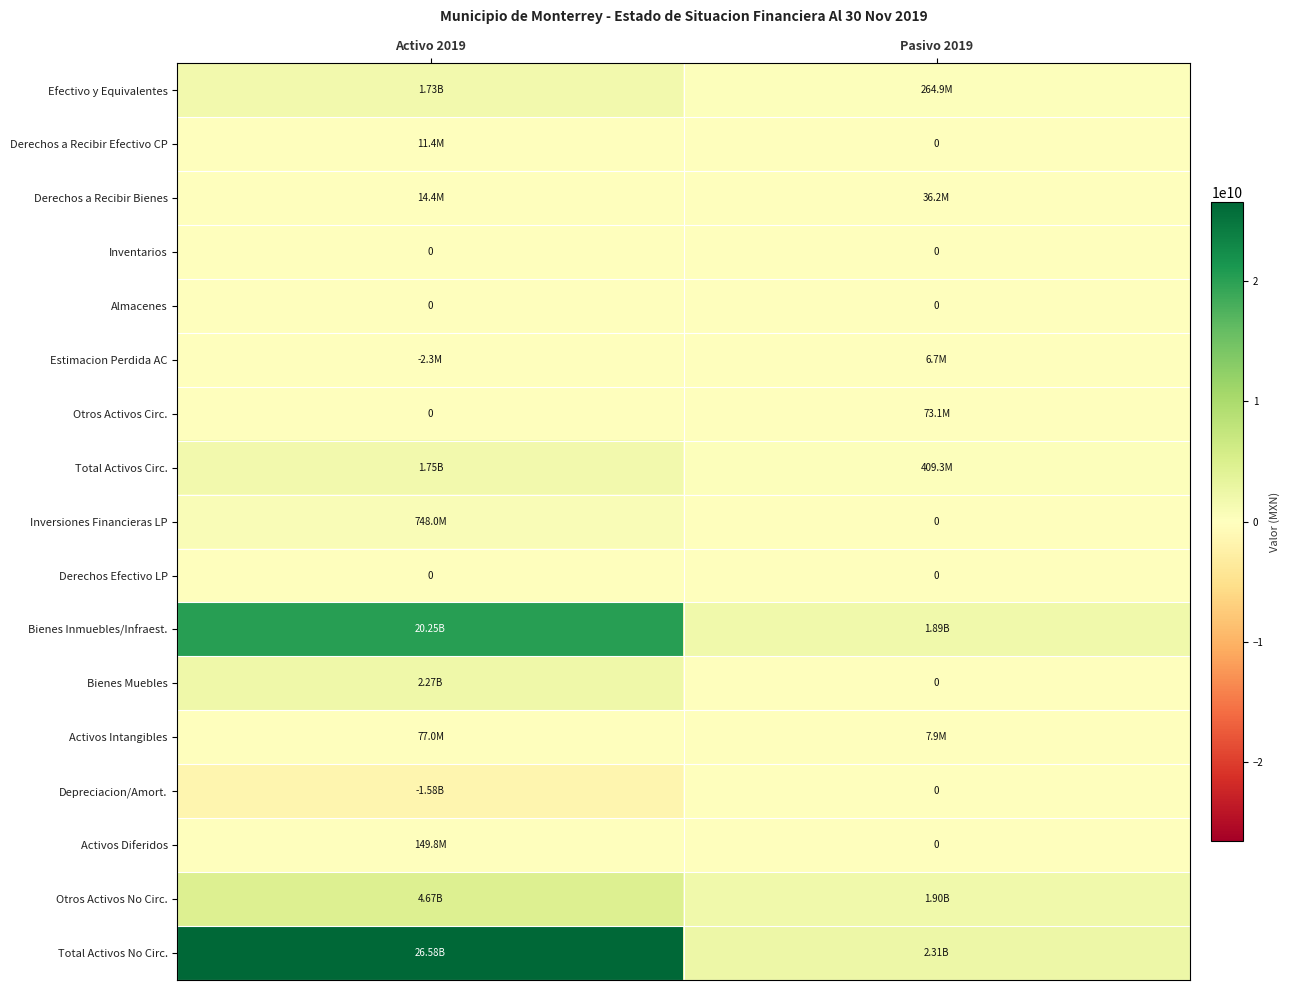

What value does the Efectivo y Equivalentes series have at Activo 2019?

1725304900.9